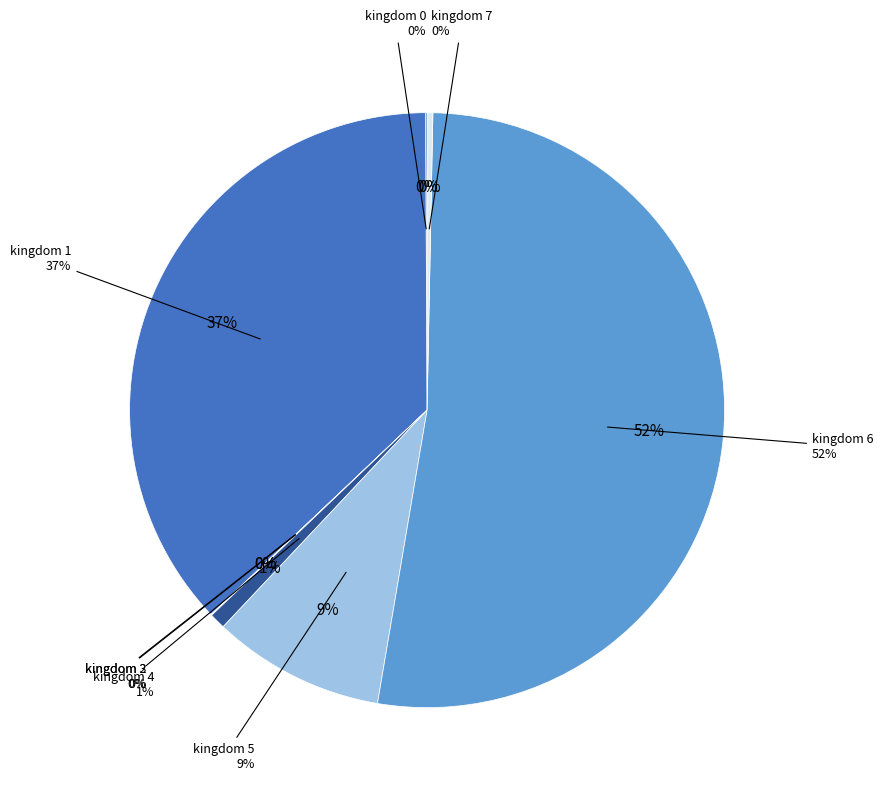

What is the largest slice in the pie chart?

6